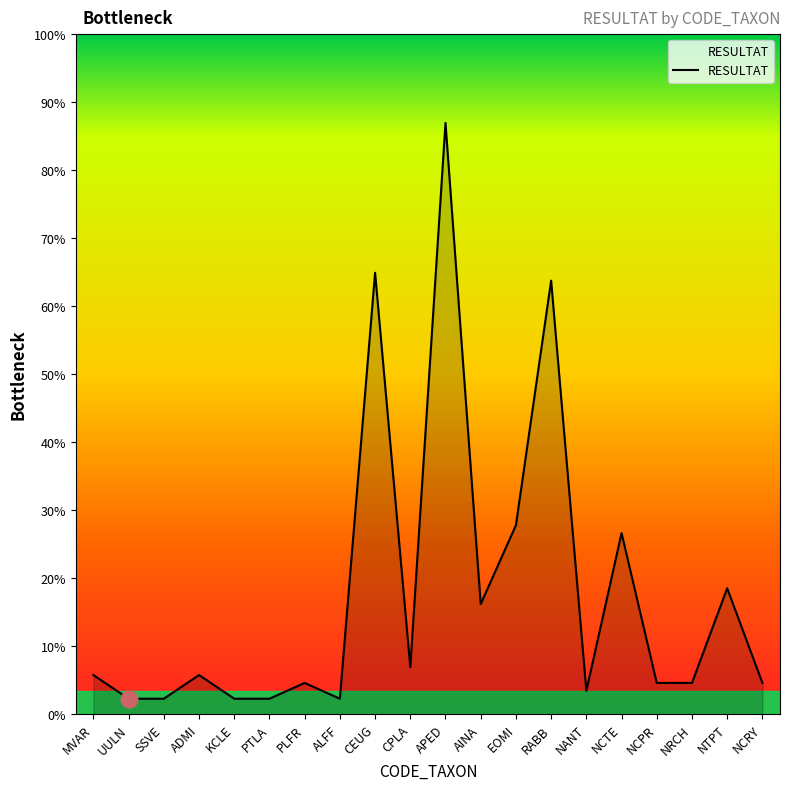

Is this an area chart (filled region under the line)?

Yes